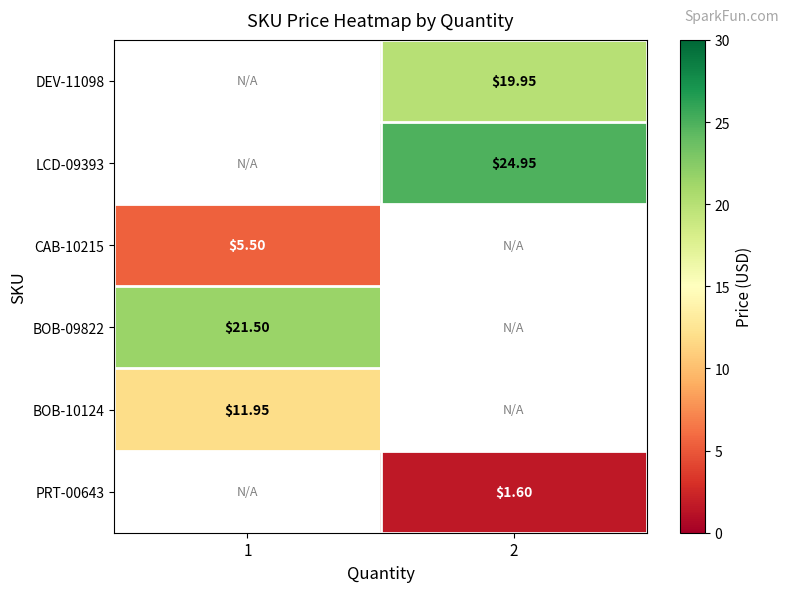

At which category does the chart reach its peak across all series?

2